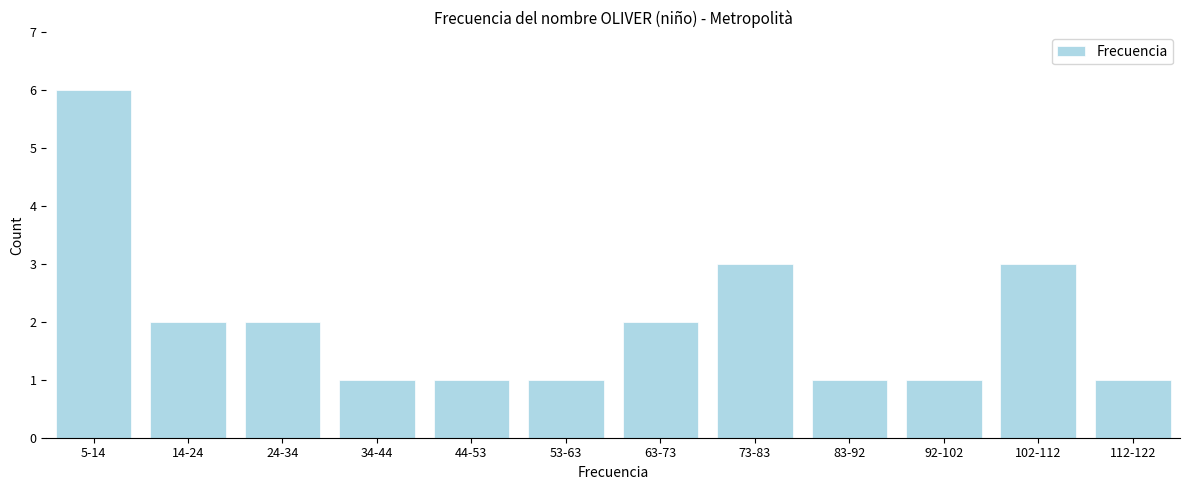

Reading left to right, list all the values displayed in this chart.

5-14=6	14-24=2	24-34=2	34-44=1	44-53=1	53-63=1	63-73=2	73-83=3	83-92=1	92-102=1	102-112=3	112-122=1